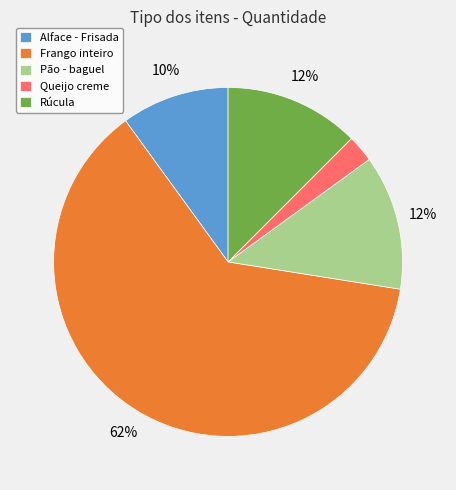

Is it true that Frango inteiro is 62% of the pie?

True